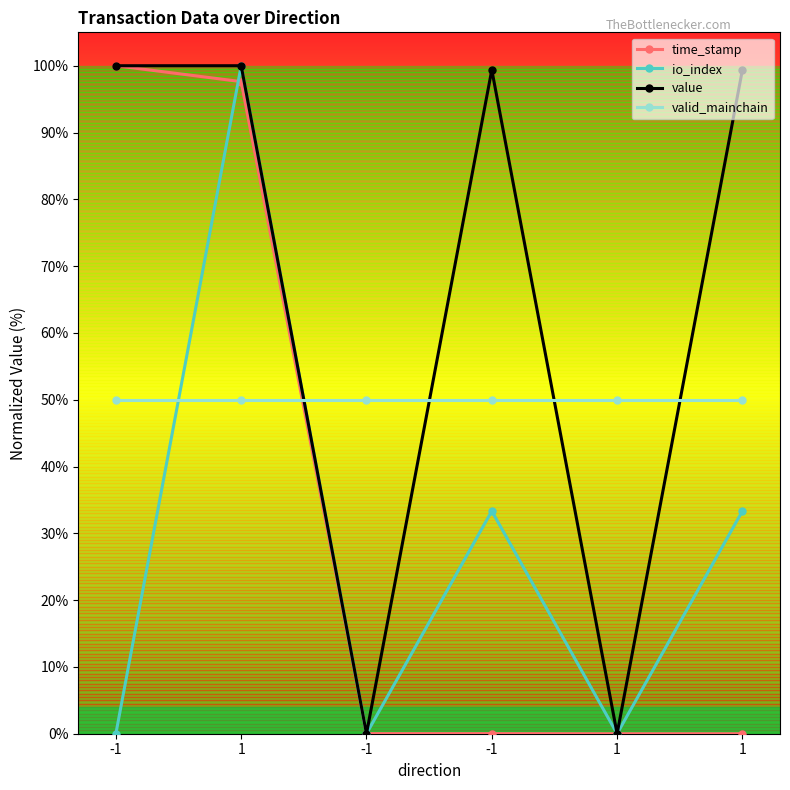

The io_index series shows -46.9 at -1. True or false?

False